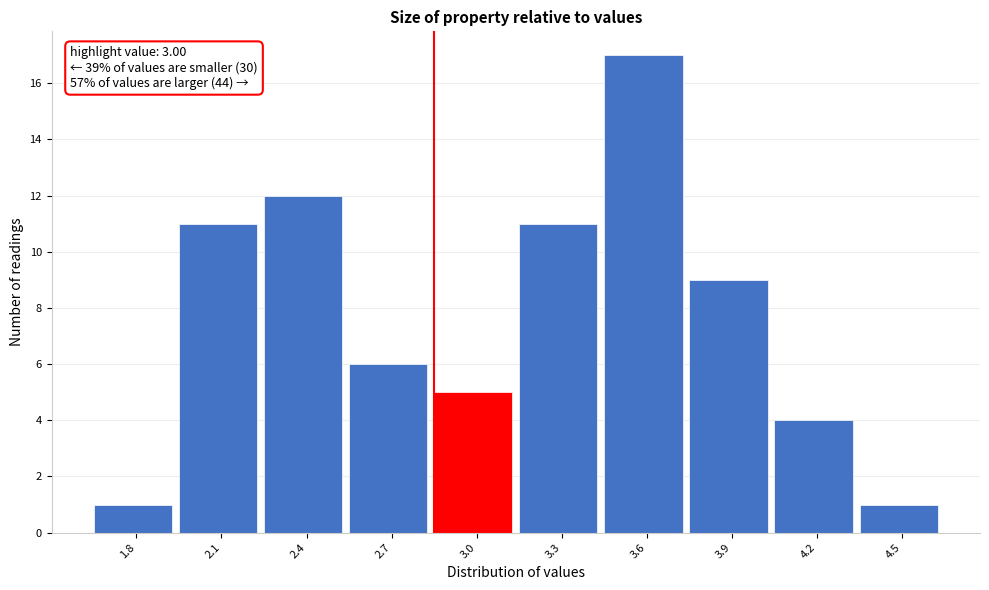

Reading left to right, extract all data points from this chart.

1	11	12	6	5	11	17	9	4	1